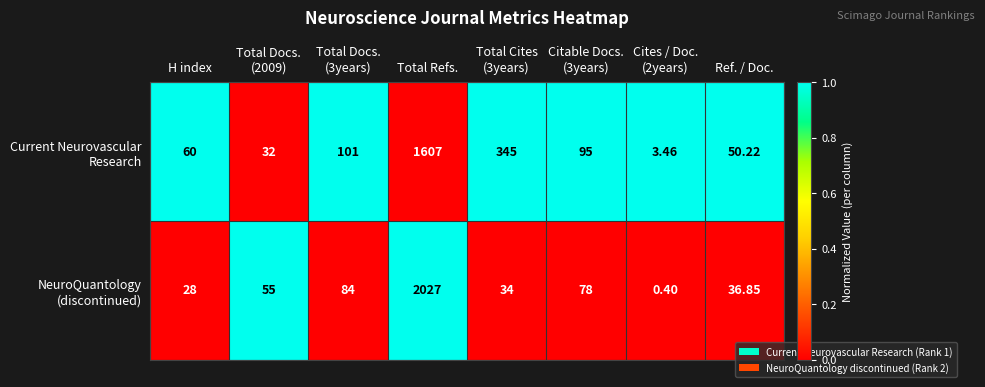

Which category has the highest value across all series?

Total Refs.